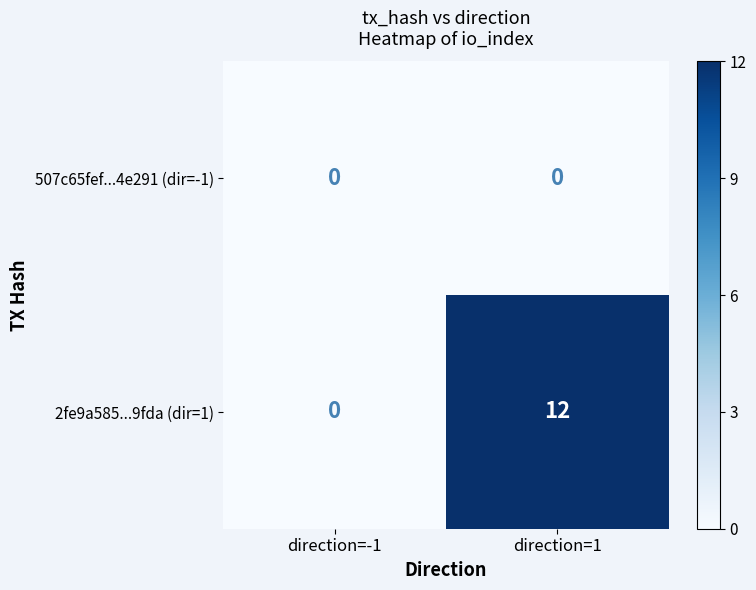

What is the difference between the maximum and minimum values in the 2fe9a585...9fda (dir=1) series?

12